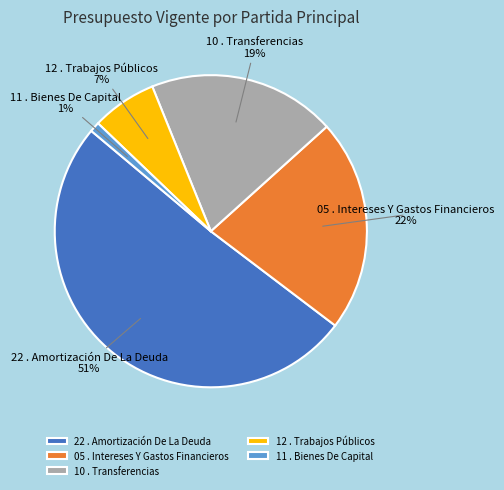

Which slice is the smallest?

11 . Bienes De Capital